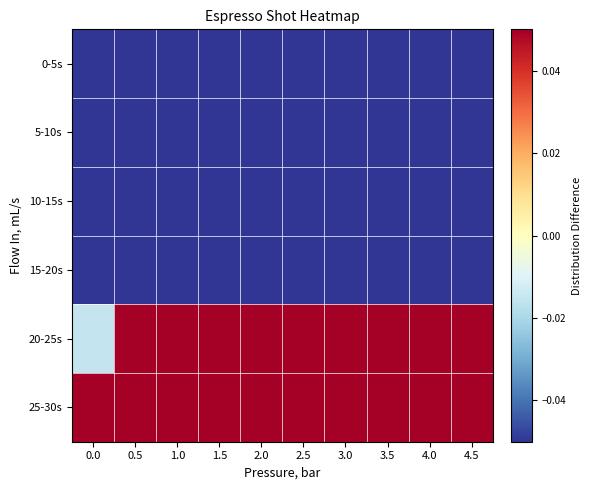

Reading right to left, what are all the values shown in this chart?

0-5s: 4.5=-2.7	4.0=-2.7	3.5=-2.9	3.0=-2.9	2.5=-3.0	2.0=-2.9	1.5=-2.9	1.0=-3.0	0.5=-3.0	0.0=-3.5
5-10s: 4.5=-1.8	4.0=-2.1	3.5=-2.3	3.0=-2.5	2.5=-2.6	2.0=-2.7	1.5=-2.7	1.0=-2.7	0.5=-2.7	0.0=-2.7
10-15s: 4.5=-1.4	4.0=-1.4	3.5=-1.2	3.0=-1.2	2.5=-1.1	2.0=-1.1	1.5=-1.1	1.0=-1.2	0.5=-1.2	0.0=-1.5
15-20s: 4.5=-1.0	4.0=-1.1	3.5=-1.1	3.0=-1.2	2.5=-1.2	2.0=-1.3	1.5=-1.3	1.0=-1.4	0.5=-1.4	0.0=-1.5
20-25s: 4.5=5.0	4.0=4.7	3.5=4.3	3.0=3.7	2.5=3.3	2.0=2.7	1.5=2.3	1.0=1.6	0.5=0.7	0.0=-0.0
25-30s: 4.5=4.4	4.0=4.6	3.5=4.8	3.0=5.0	2.5=5.2	2.0=5.4	1.5=5.5	1.0=5.6	0.5=5.5	0.0=5.3